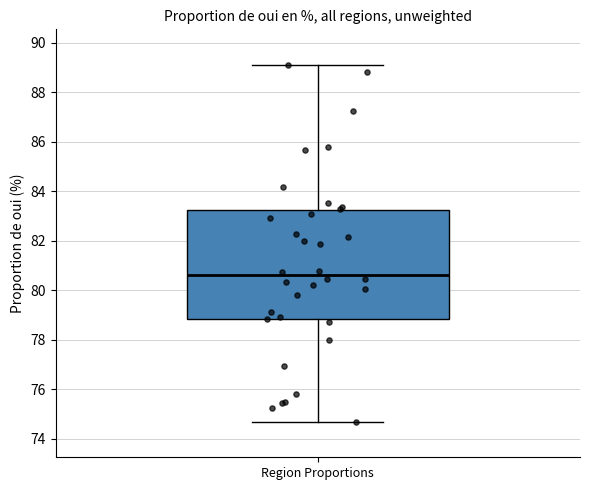

Where is the lower edge of the box for Region Proportions on the y-axis? The values are not printed on the chart, so give them approximately, as read against the axis.

78.8